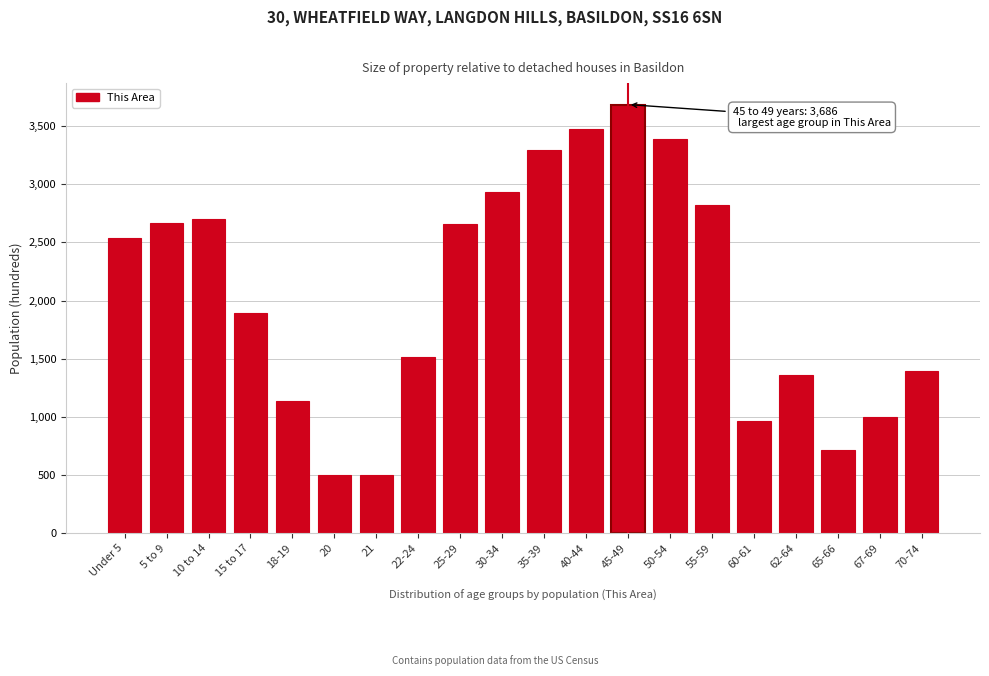

What is the label of the 13th bar from the left?

45-49